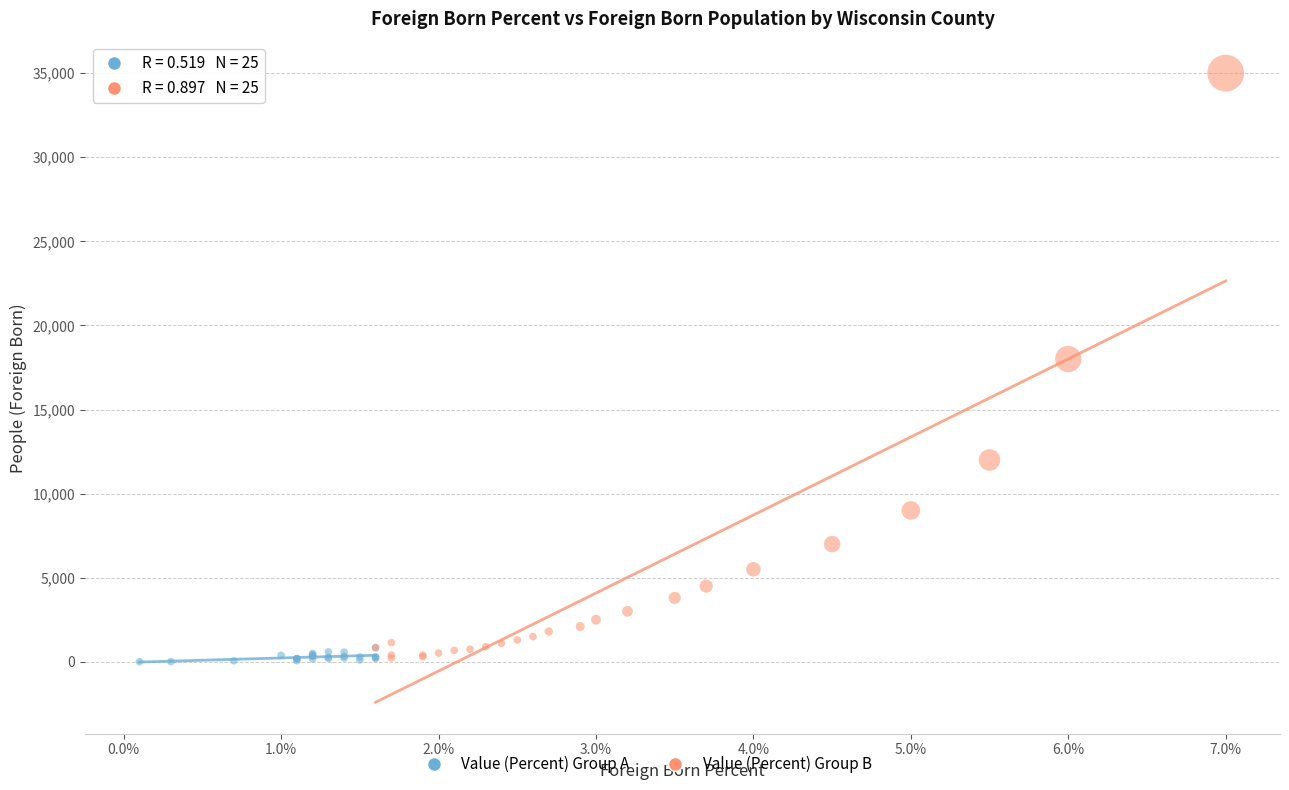

Which series has the widest spread of Y values?

Value (Percent) Group B